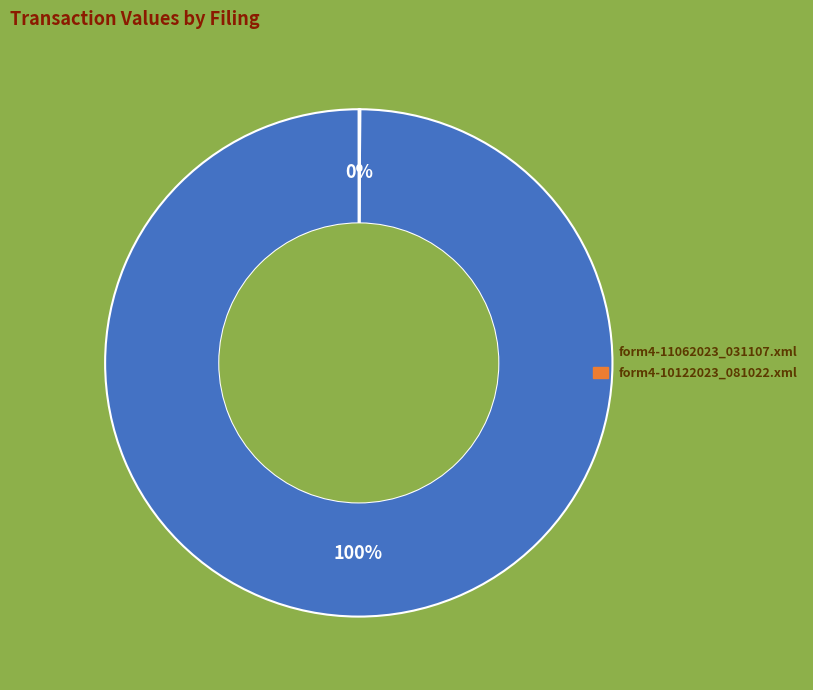

Which category has the biggest portion of the pie?

form4-11062023_031107.xml